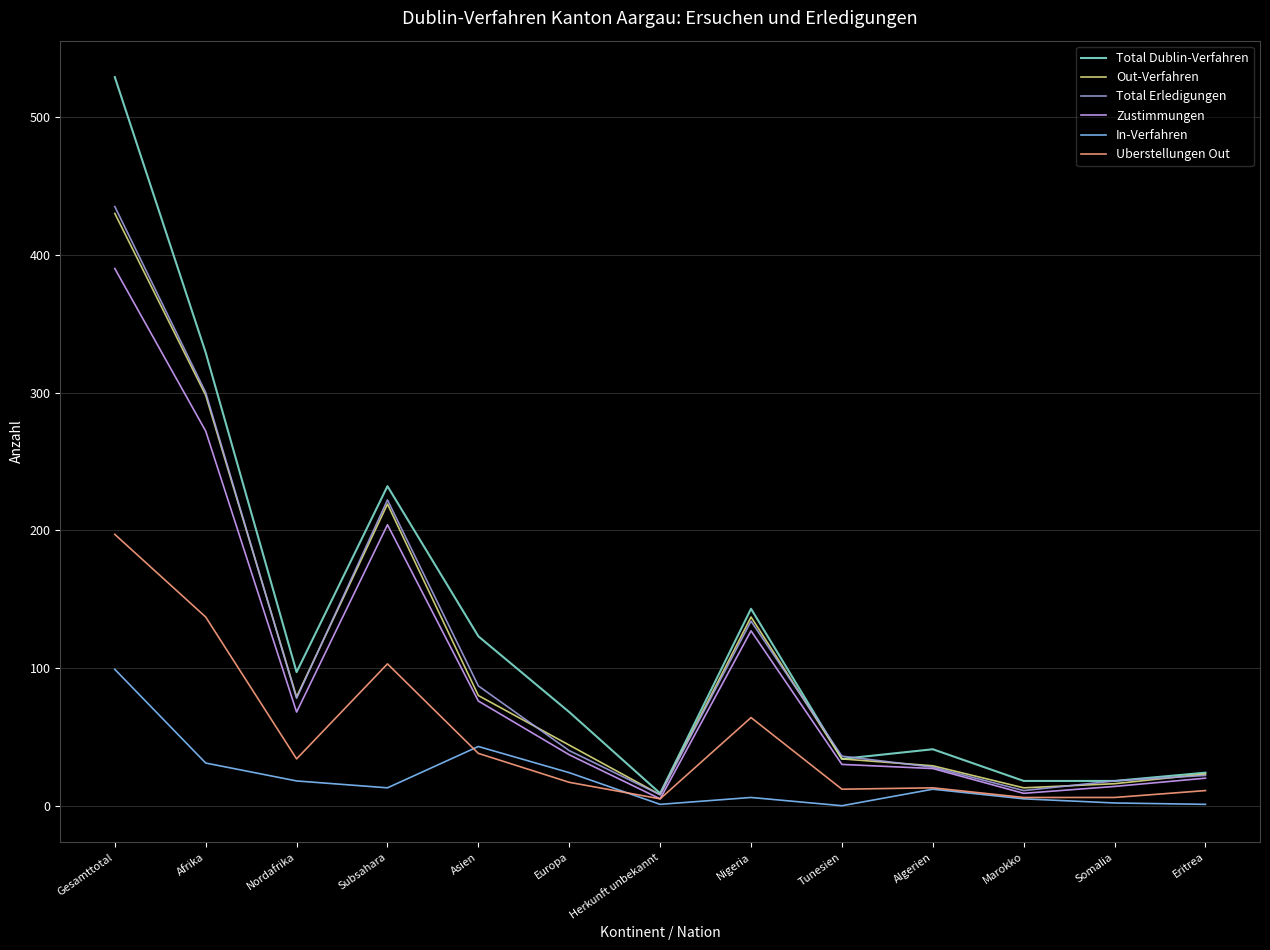

What are all the series names shown in the legend?

Total Dublin-Verfahren, Out-Verfahren, Total Erledigungen, Zustimmungen, In-Verfahren, Uberstellungen Out